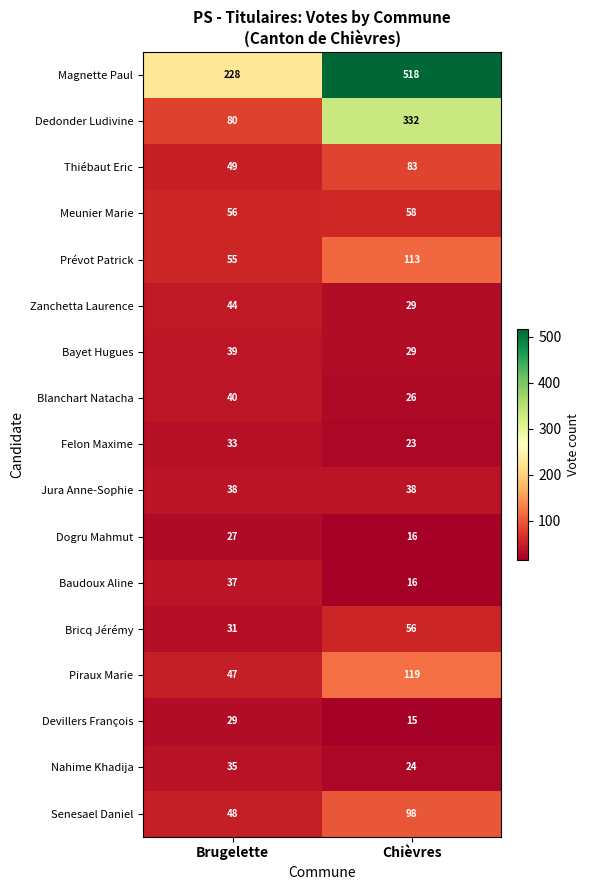

What is the difference between the maximum and minimum values in the Bayet Hugues series?

10